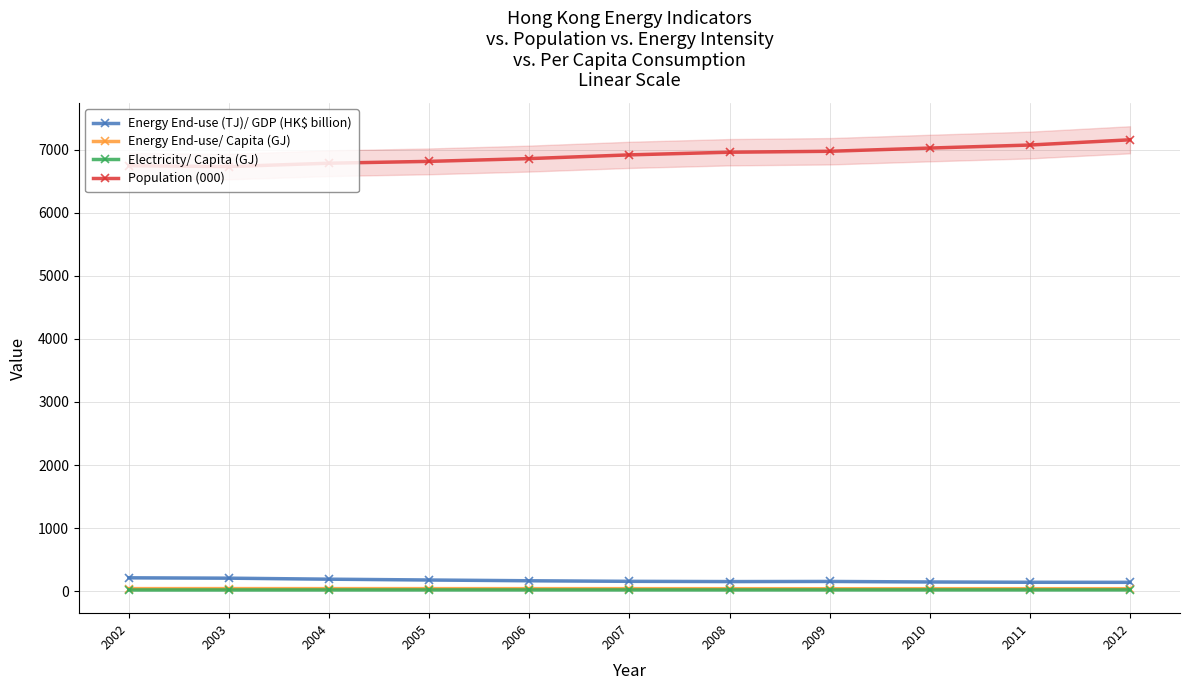

Between 2009 and 2008, which is larger?

2009